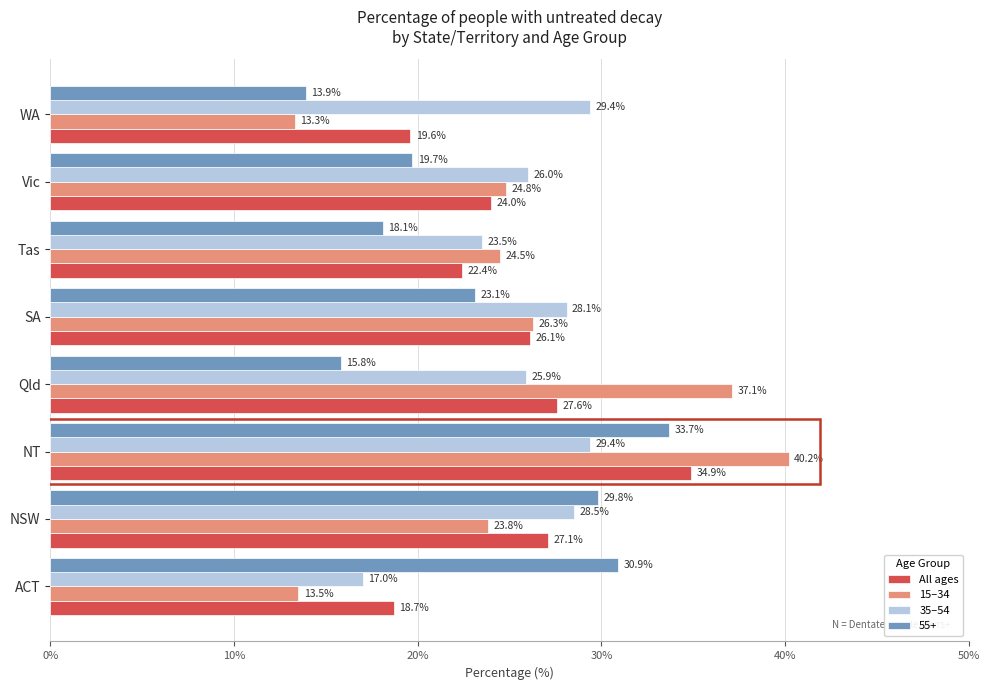

Which category has the highest value in the All ages series?

NT